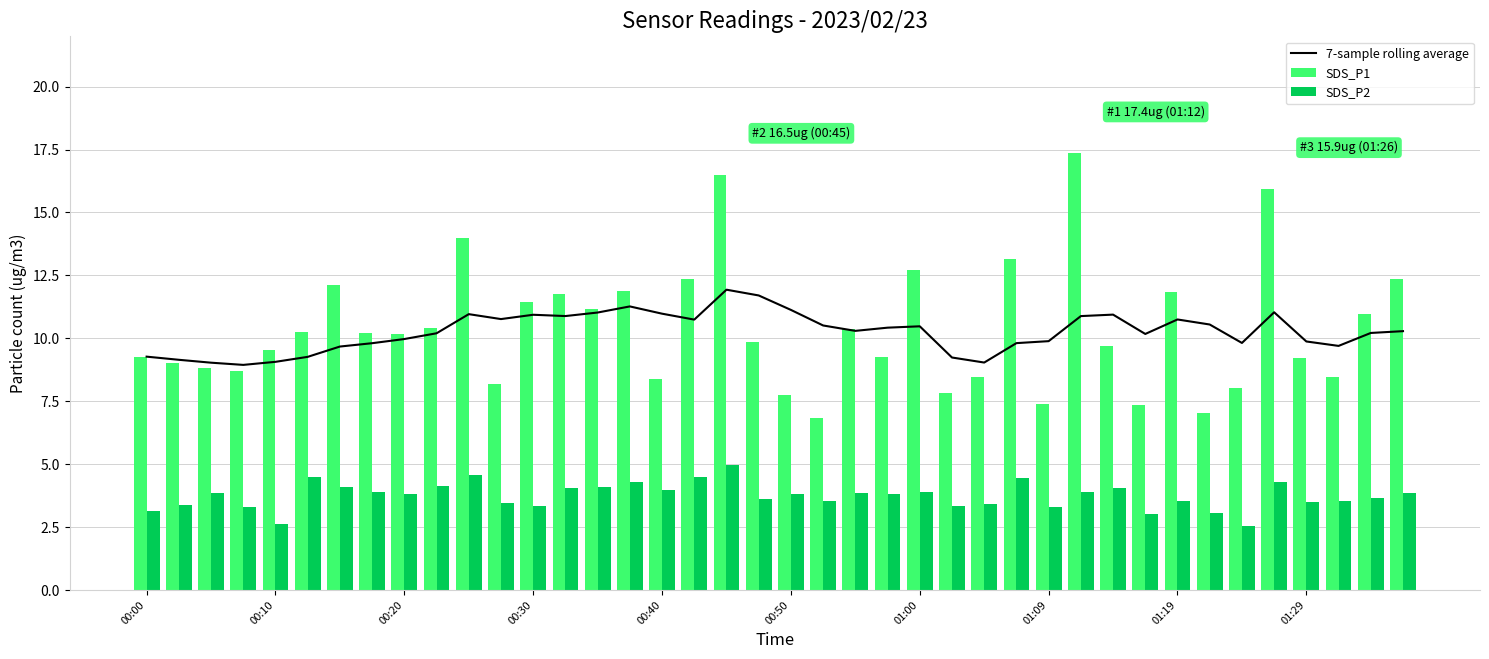

What are all the series names shown in the legend?

7-sample rolling average, SDS_P1, SDS_P2